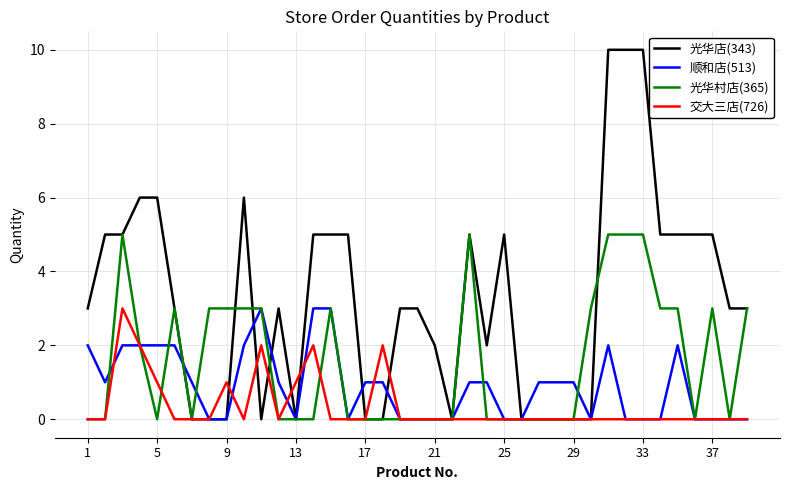

After their last crossing, which series has the higher values: 光华店(343) or 交大三店(726)?

光华店(343)